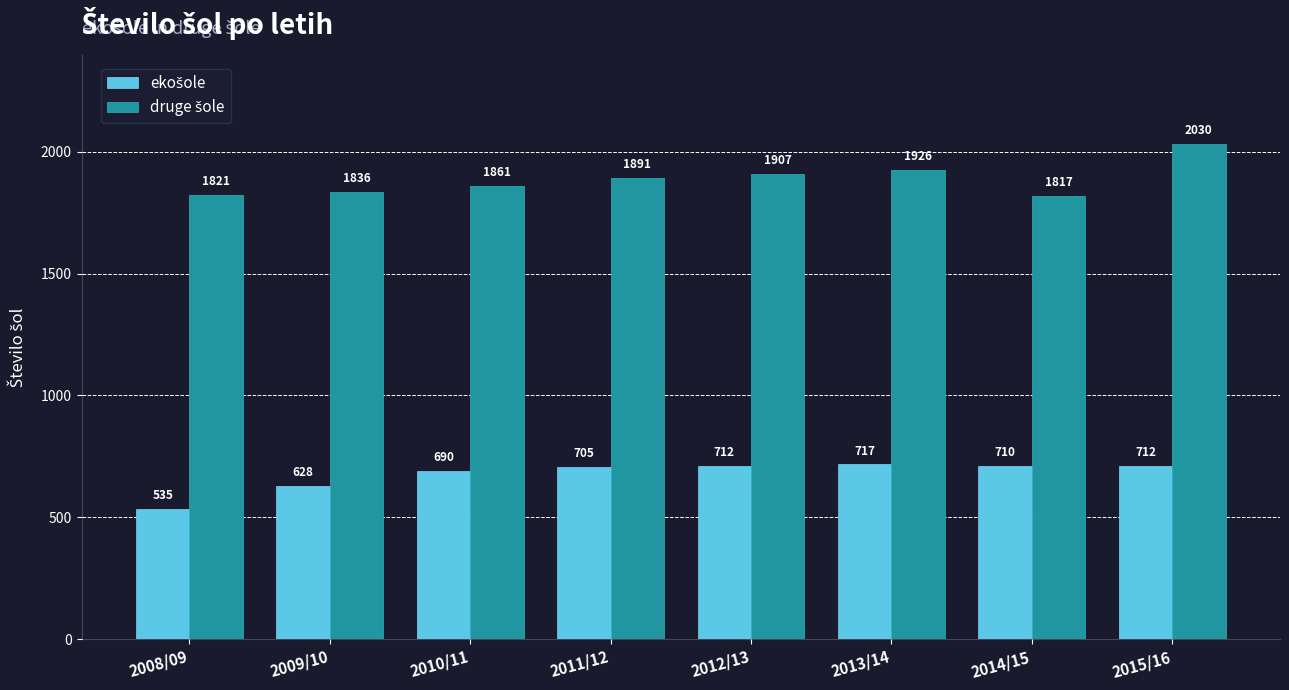

Which category has the highest value across all series?

2015/16